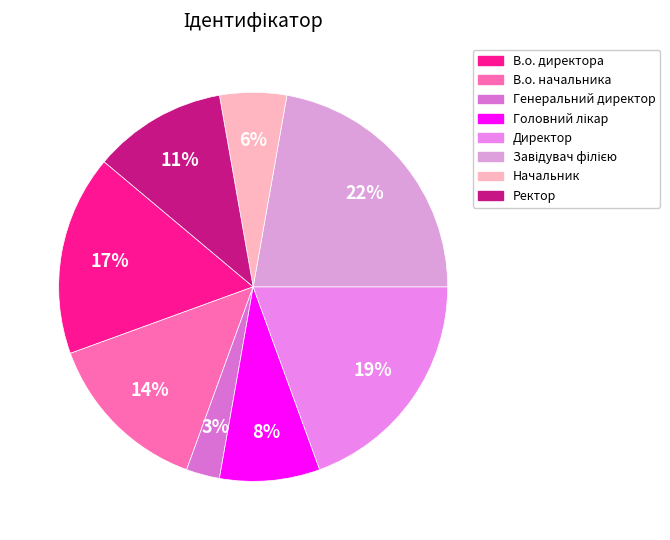

Does Директор represent more than half of the total?

No